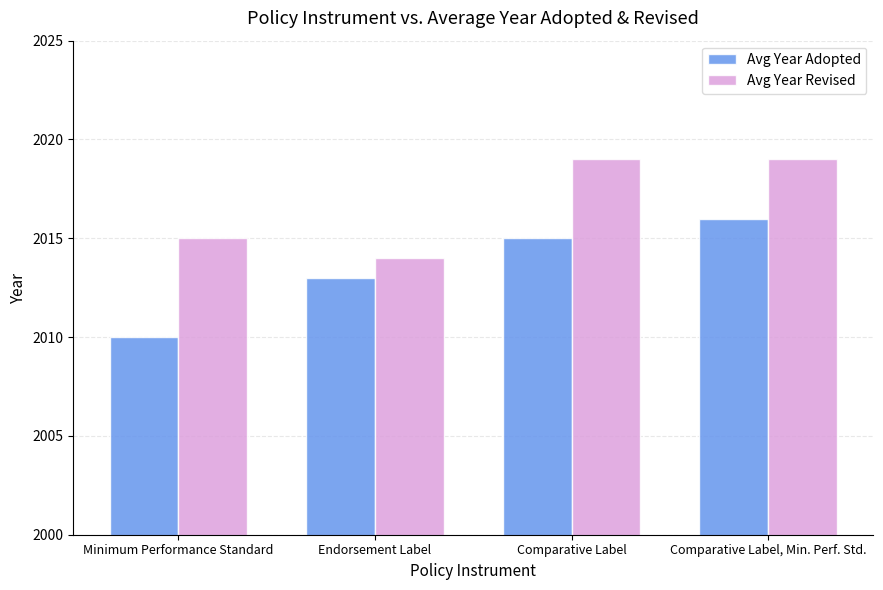

How many data points in Avg Year Adopted are less than 2015?

2